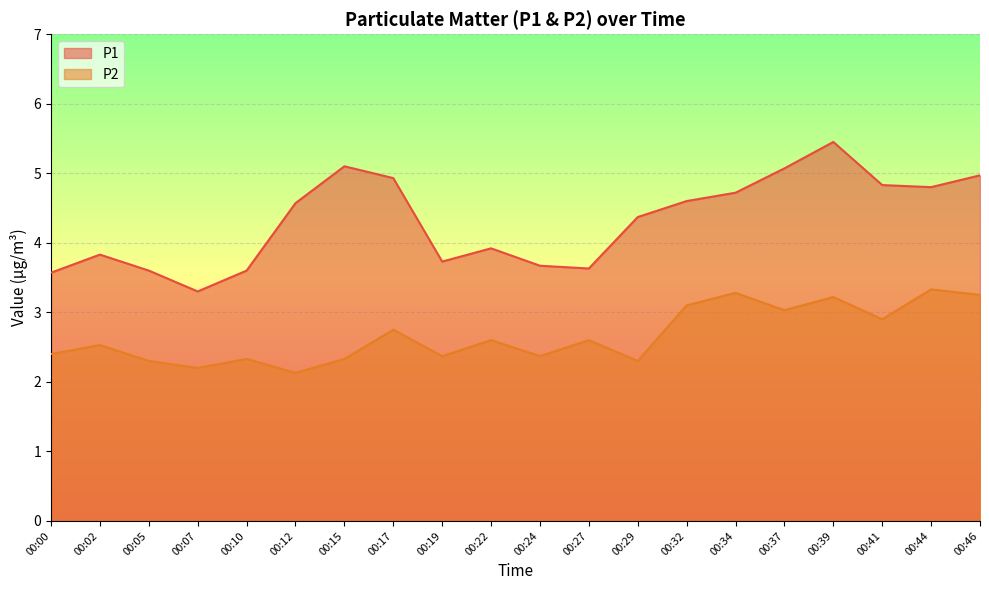

The P2 series shows 3.4 at 00:05. True or false?

False